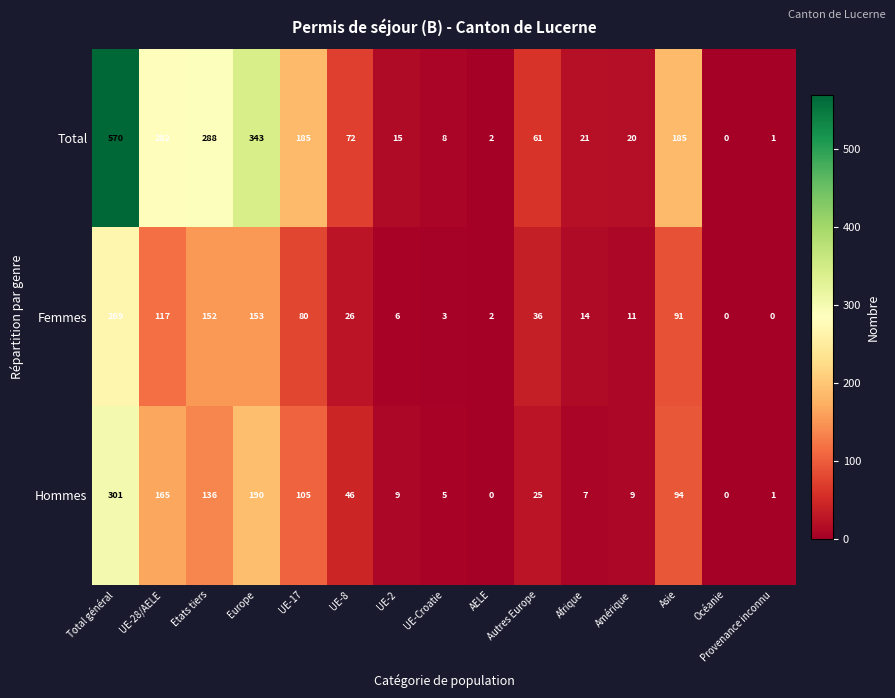

What is the difference between the highest and lowest values at UE-8?

46